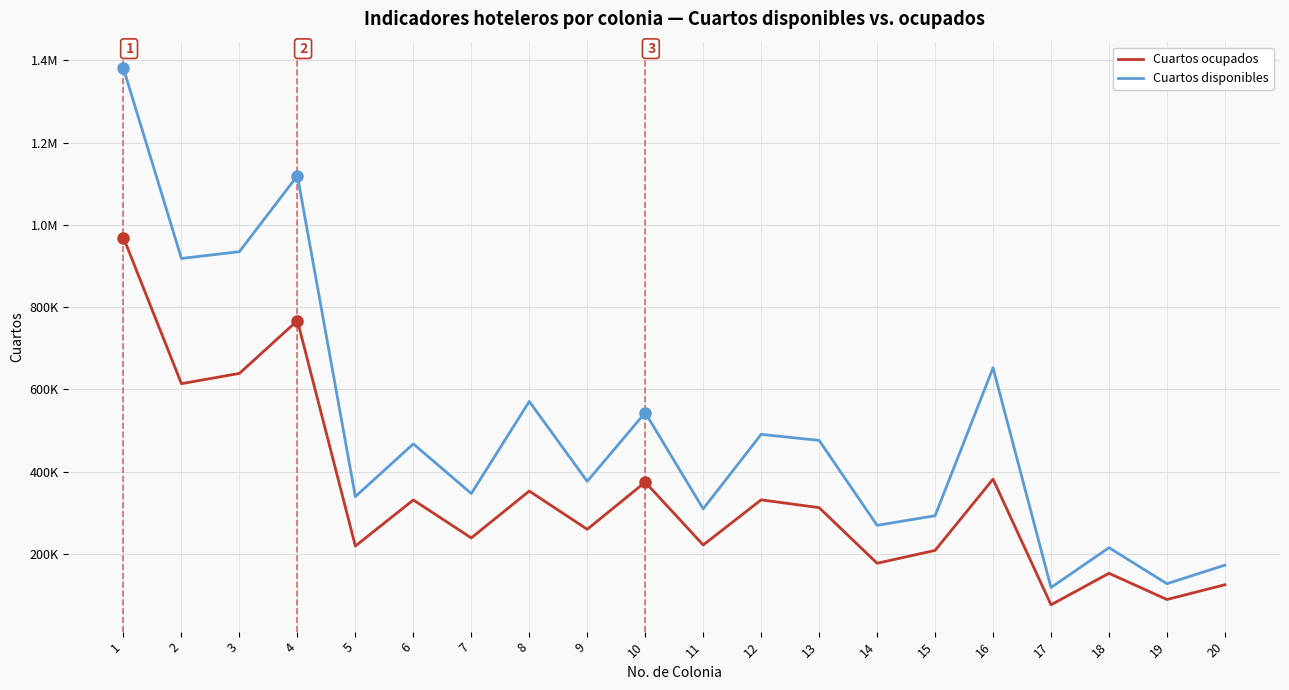

Does the chart have visible grid lines?

Yes